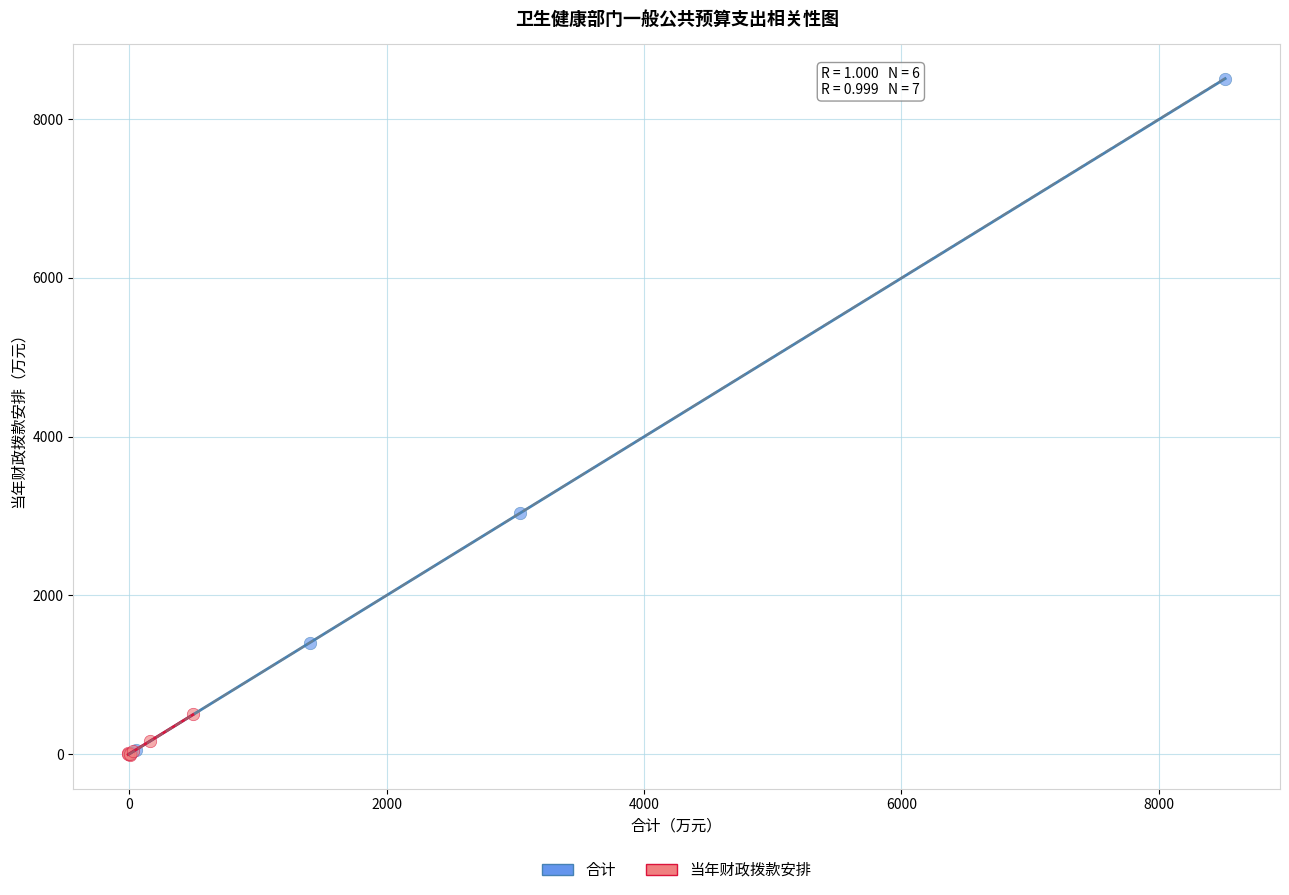

Which series has the widest spread of Y values?

合计